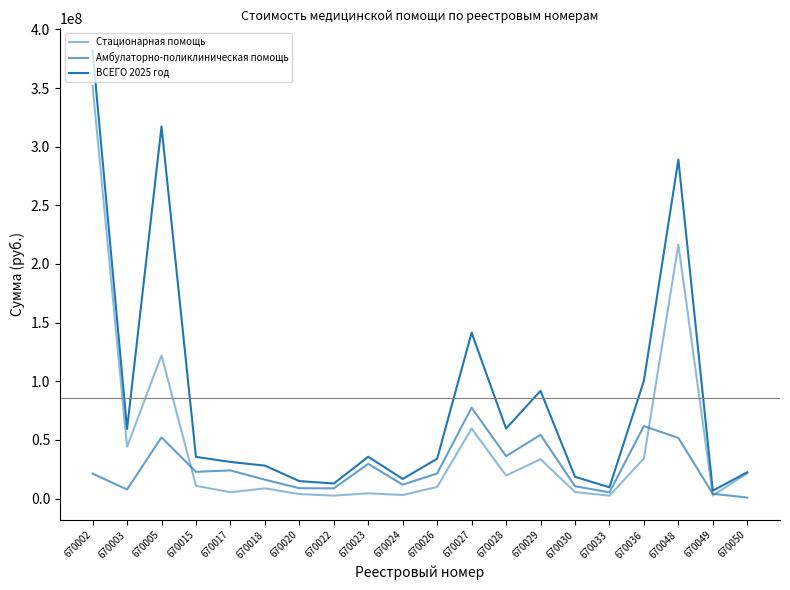

List the series in order of their peak value, lowest first.

Амбулаторно-поликлиническая помощь, Стационарная помощь, ВСЕГО 2025 год